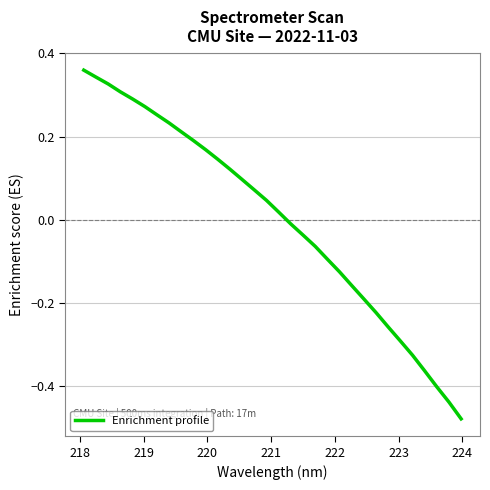

Reading left to right, transcribe all the data shown in this chart.

0.4	0.3	0.3	0.3	0.3	0.3	0.3	0.2	0.2	0.2	0.2	0.1	0.1	0.1	0.1	0.0	0.0	-0.0	-0.0	-0.1	-0.1	-0.1	-0.2	-0.2	-0.2	-0.3	-0.3	-0.3	-0.4	-0.4	-0.4	-0.5